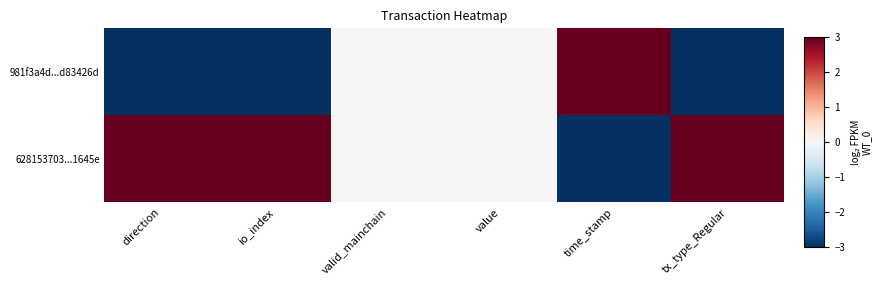

What is the maximum value shown in the chart?

3